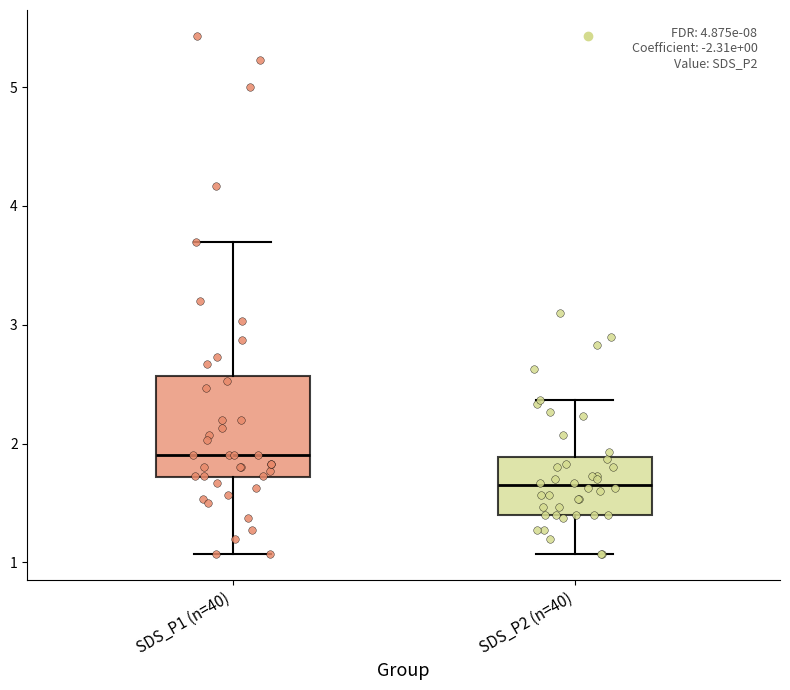

Reading left to right, read every box against the y-axis: the position of its median line, the range the box covers, and the ends of its whiskers. The values are not printed on the chart, so give them approximately, as read against the axis.

SDS_P1 (n=40): median 1.9, box 1.7 to 2.6, whiskers 1.1 to 3.7
SDS_P2 (n=40): median 1.7, box 1.4 to 1.9, whiskers 1.1 to 2.4